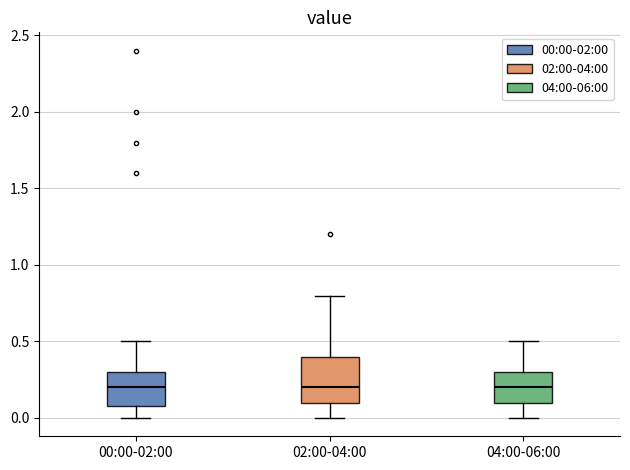

Comparing the boxes themselves (not the whiskers), which one is the tallest?

02:00-04:00